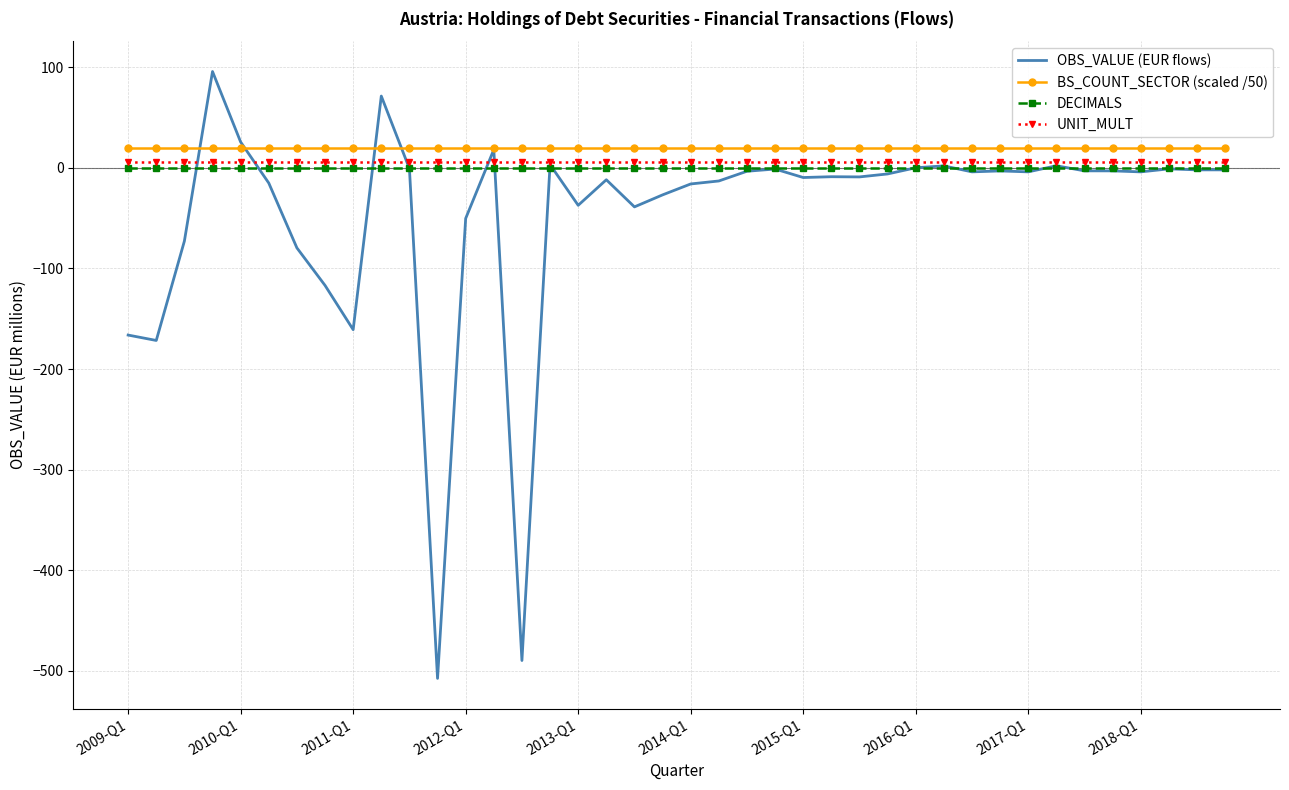

What is the smallest value displayed?

-507.5